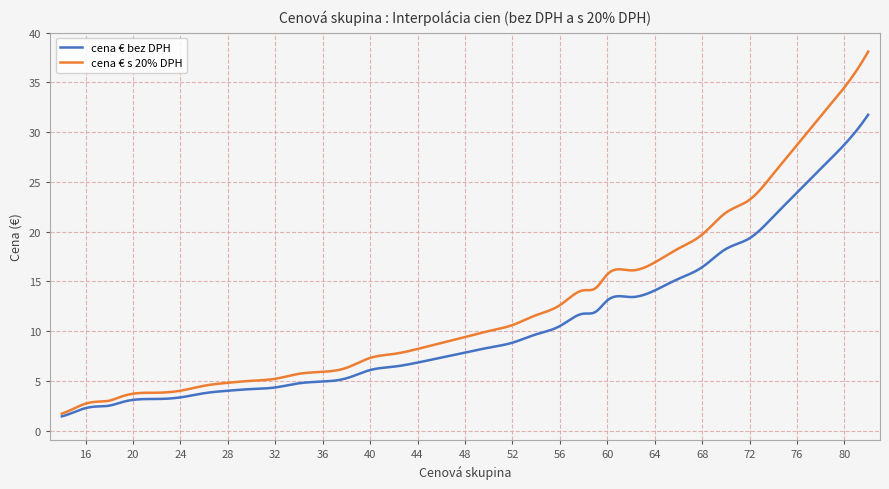

Which series has the largest total across all categories?

cena € s 20% DPH